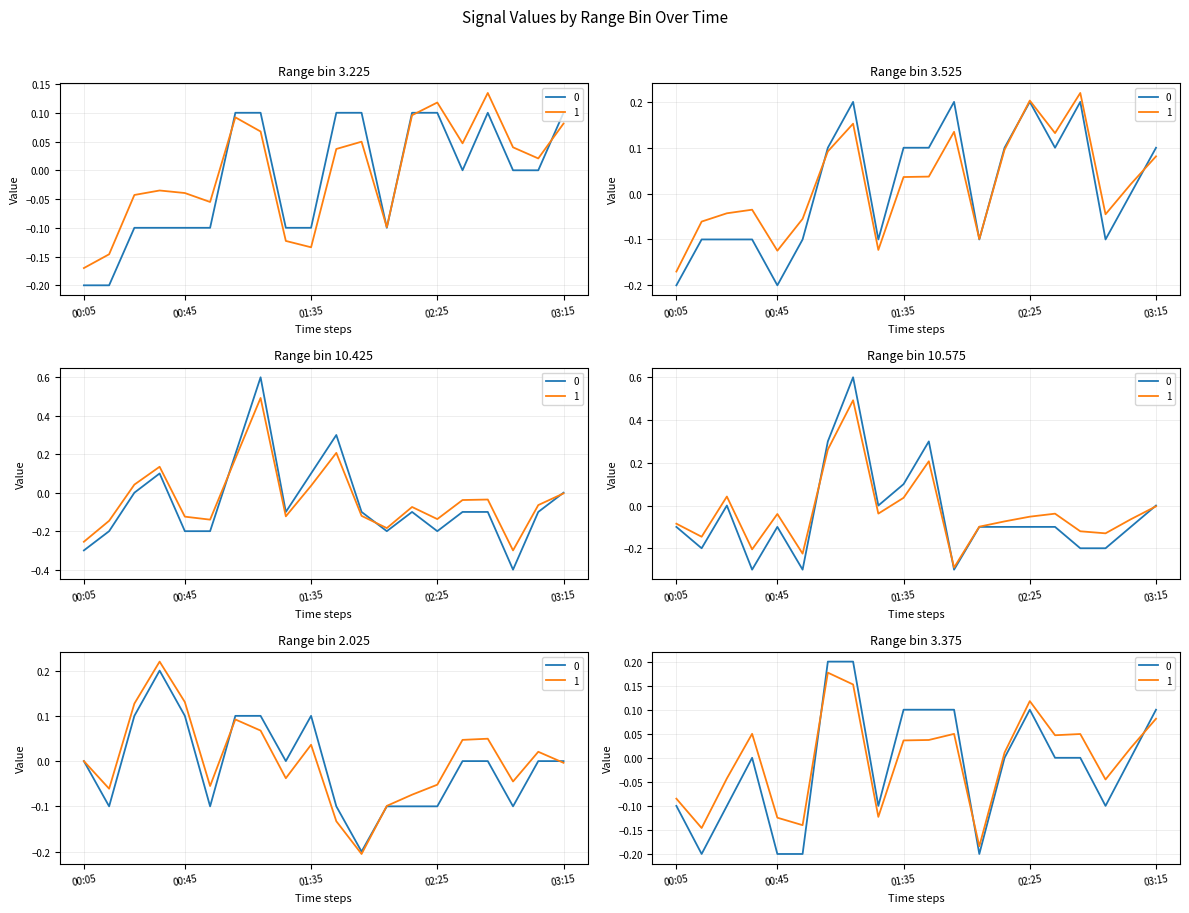

Which series has the largest range (max minus min)?

10.425